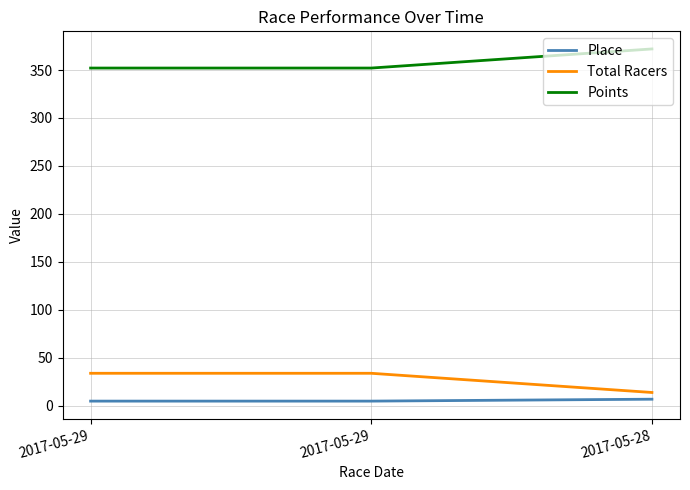

True or false: Points has a value of 555.7 at 2017-05-29.

False